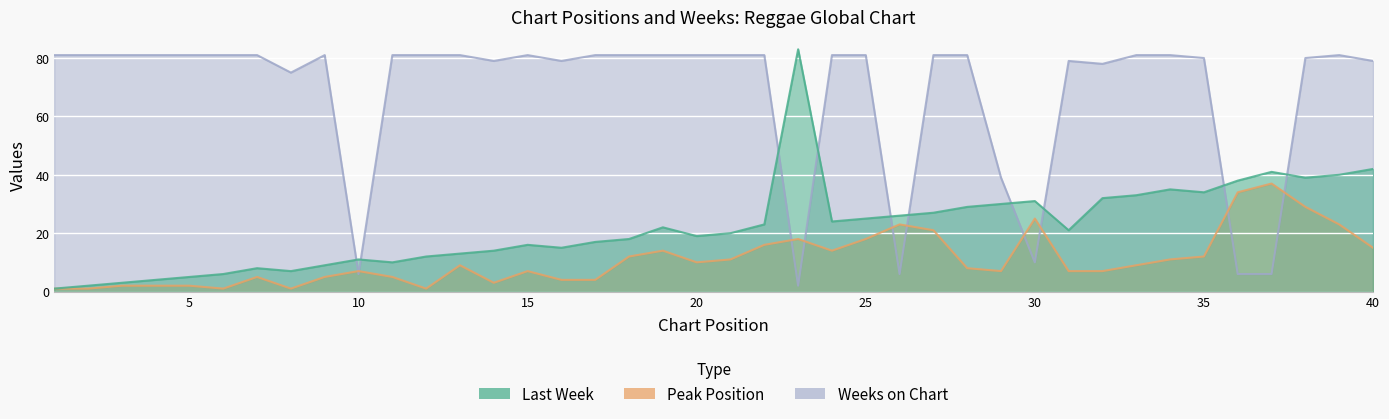

How many lines are shown in the chart?

3